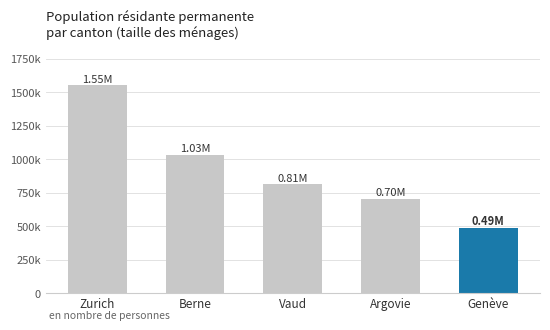

Does the chart contain any negative values?

No